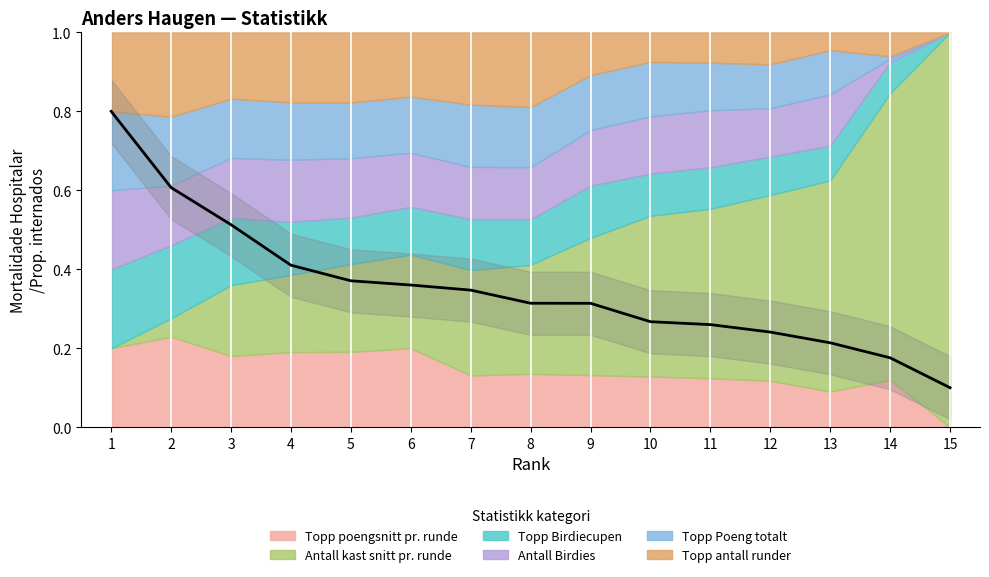

Rank the categories by value from lowest to highest.

15, 14, 13, 12, 11, 10, 9, 8, 7, 6, 5, 4, 3, 2, 1